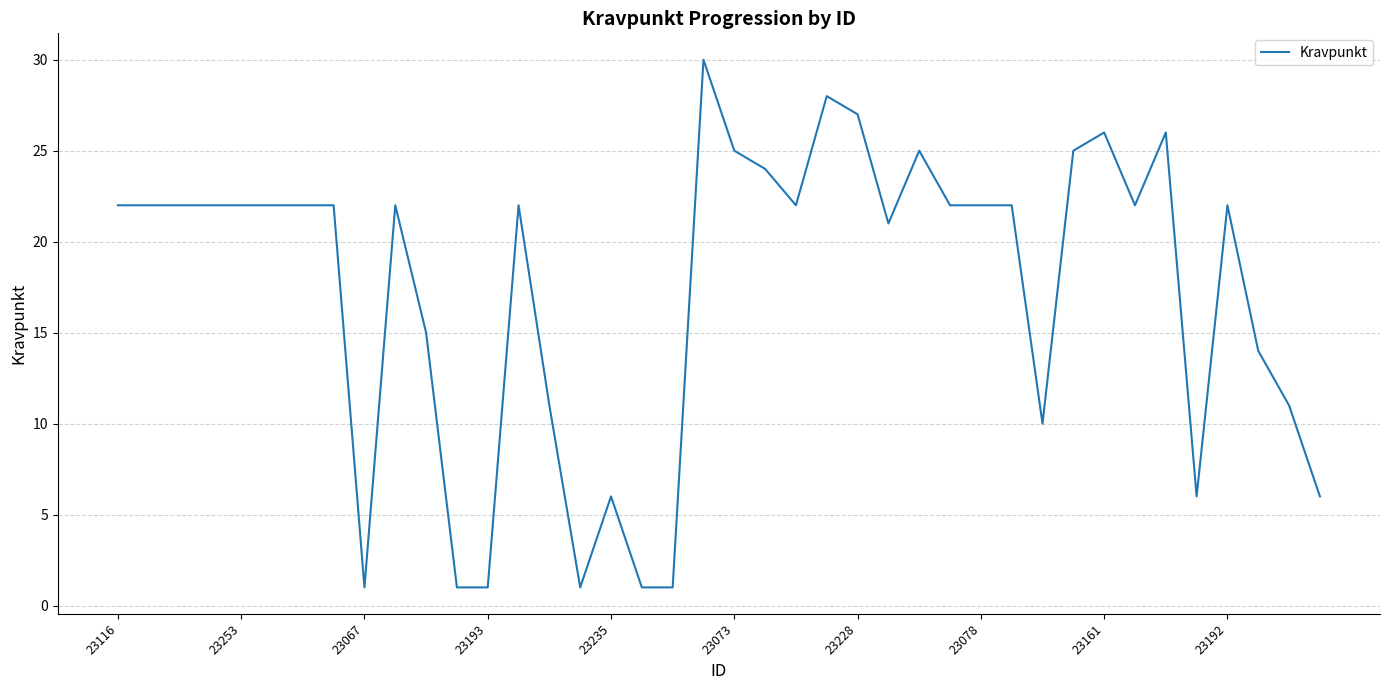

What is the greatest value displayed?

30